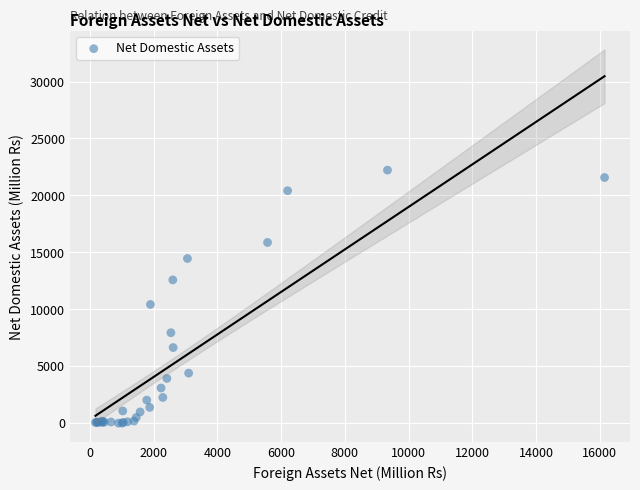

What Y value in the scatter plot is closest to 11088?

10399.0